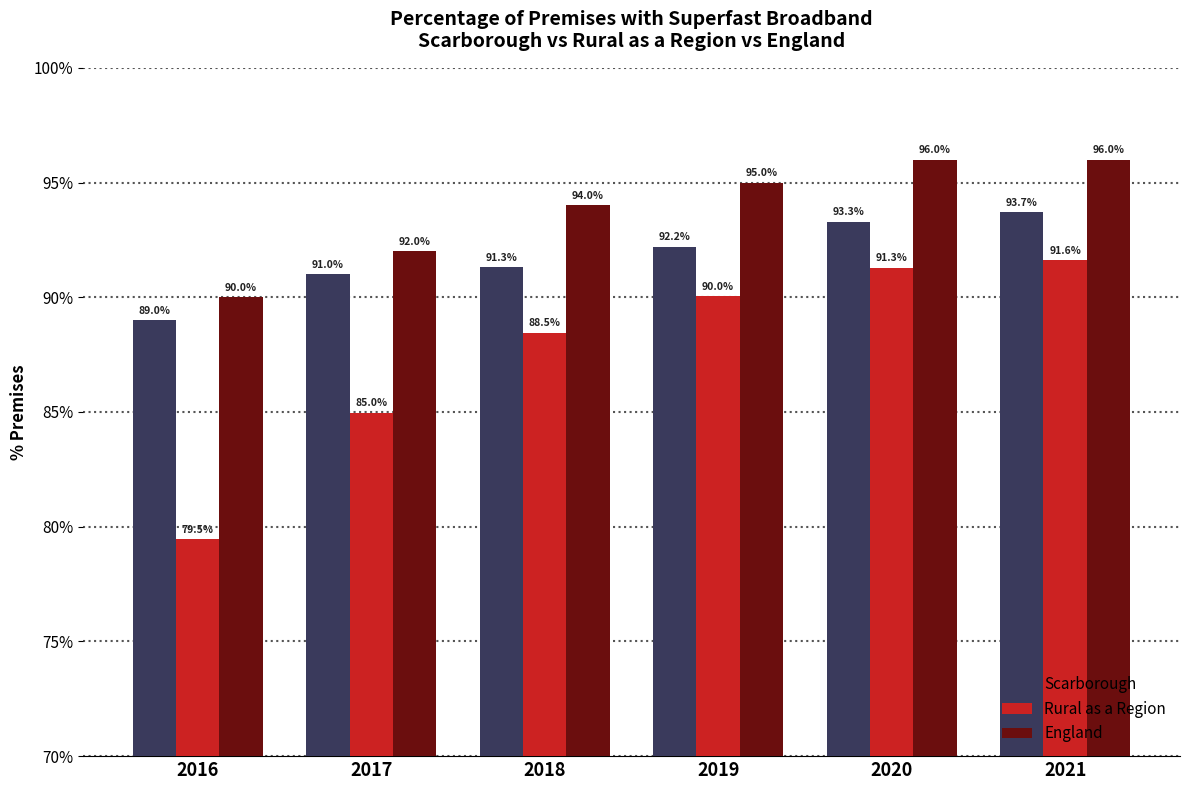

How many series are shown in this chart?

3